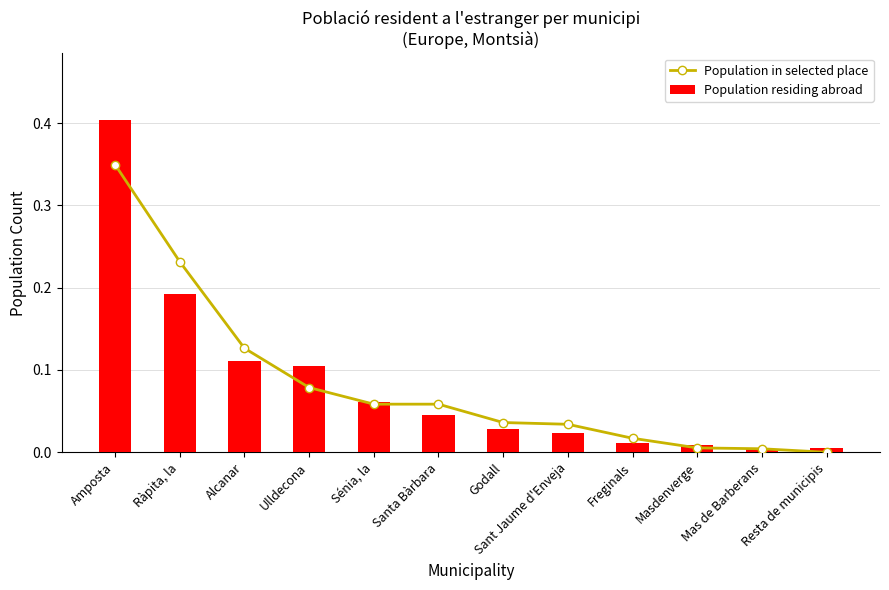

List the labels in order of Population in selected place value, smallest first.

Resta de municipis, Mas de Barberans, Masdenverge, Freginals, Sant Jaume d'Enveja, Godall, Sénia, la, Santa Bàrbara, Ulldecona, Alcanar, Ràpita, la, Amposta